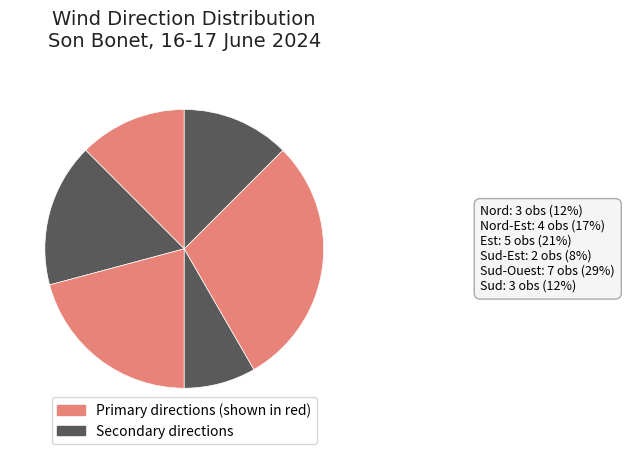

True or false: Sud accounts for 11% of the total.

False